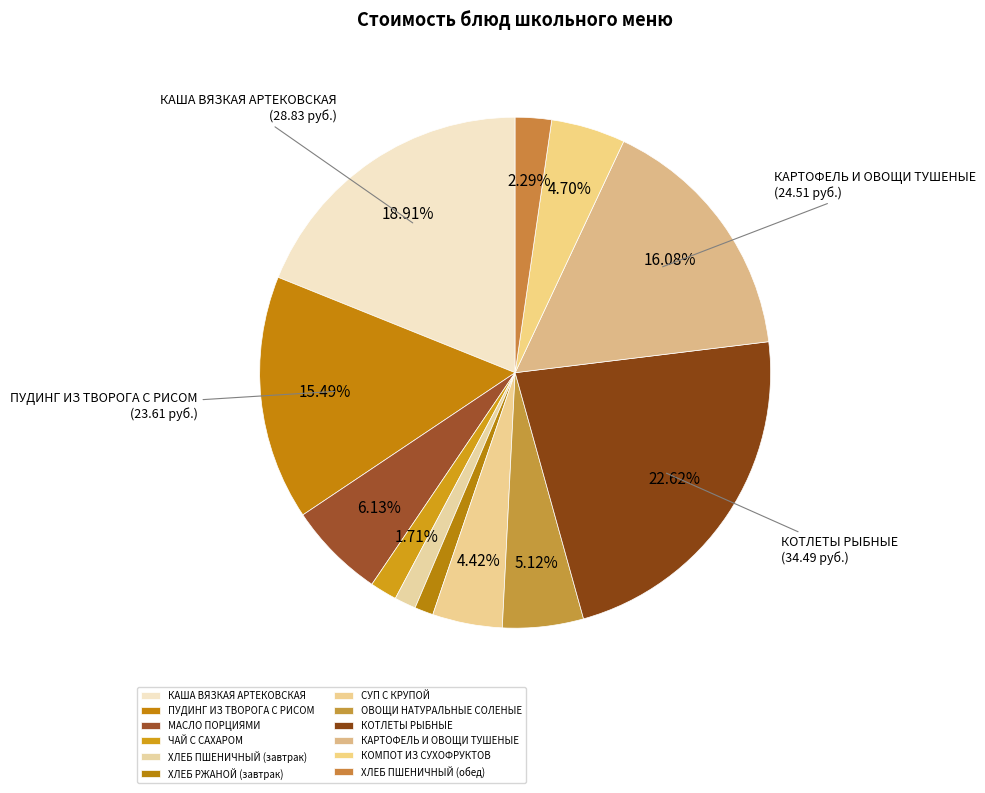

Count the number of slices in the pie.

12